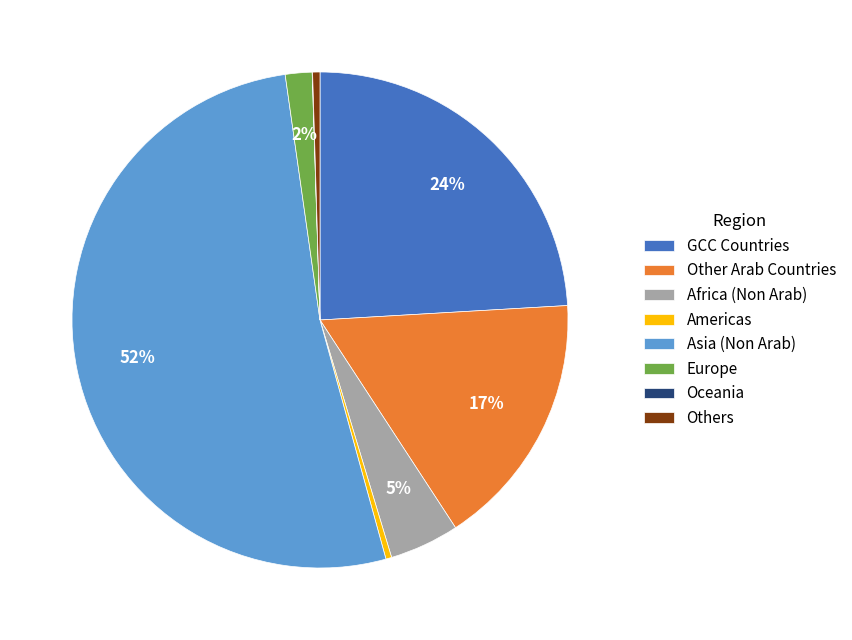

Is there any slice that represents more than half of the pie?

Yes